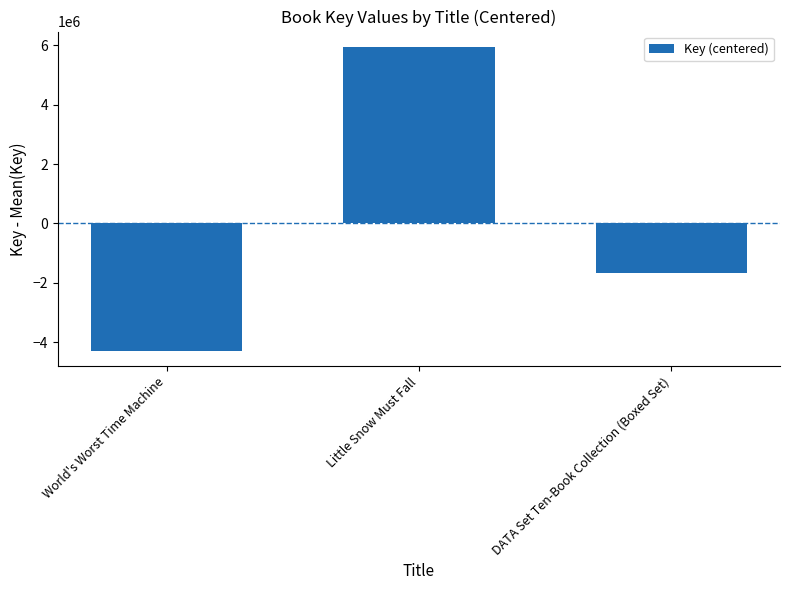

Which has a higher value, DATA Set Ten-Book Collection (Boxed Set) or Little Snow Must Fall?

Little Snow Must Fall